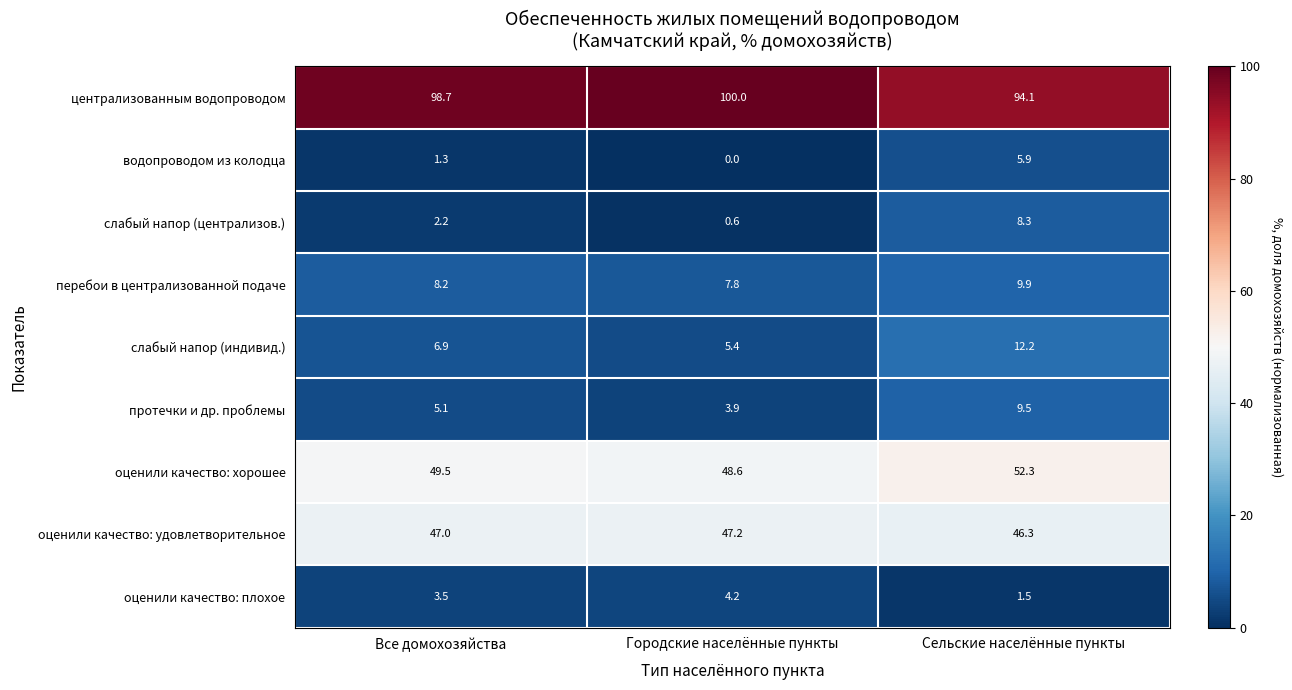

Rank the series by their maximum value, from highest to lowest.

централизованным водопроводом, оценили качество: хорошее, оценили качество: удовлетворительное, слабый напор (индивид.), перебои в централизованной подаче, протечки и др. проблемы, слабый напор (централизов.), водопроводом из колодца, оценили качество: плохое